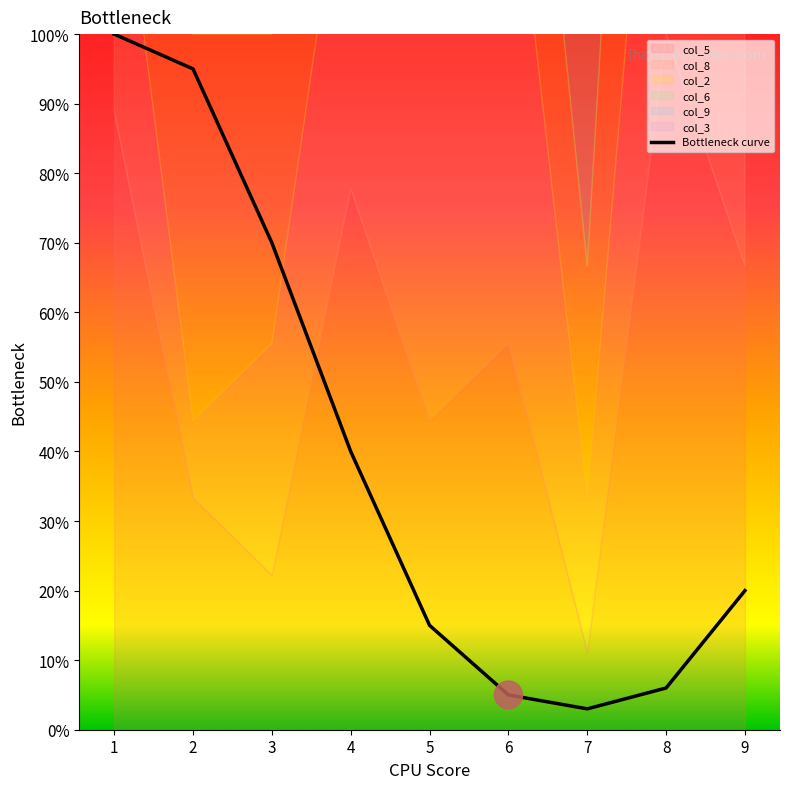

What is the difference between the values at 9 and 4?

20